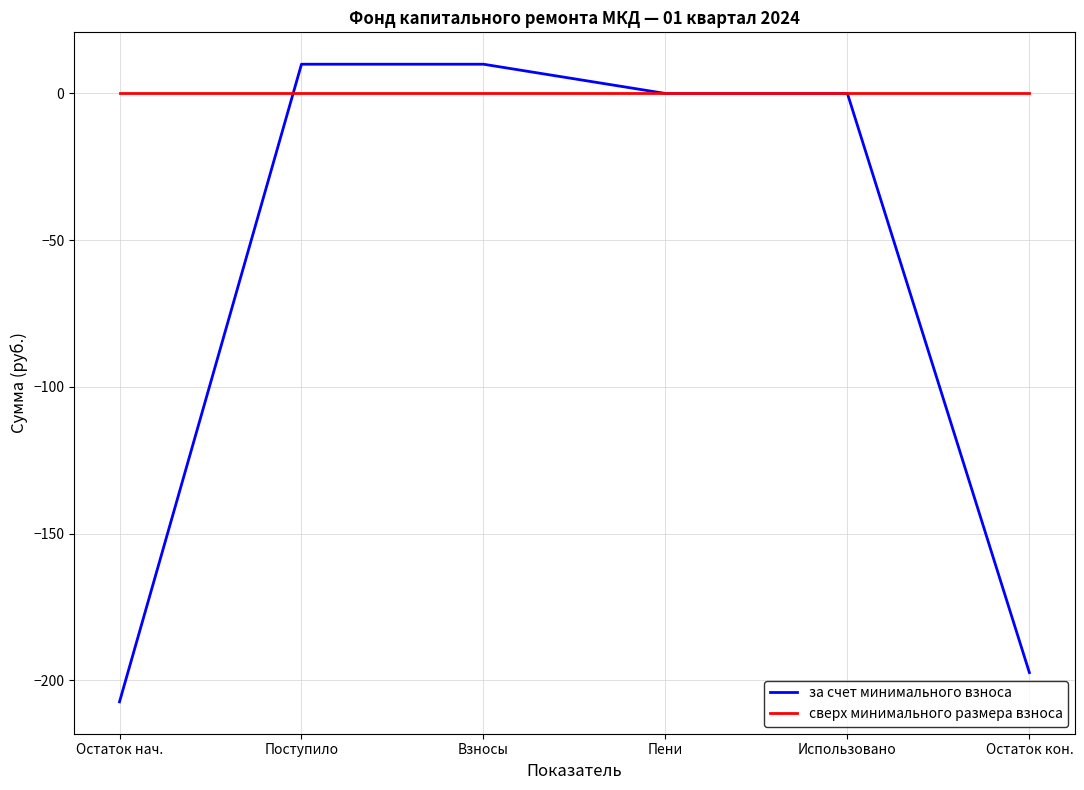

Is the value of сверх минимального размера взноса at Взносы greater than the value of за счет минимального взноса at Поступило?

No